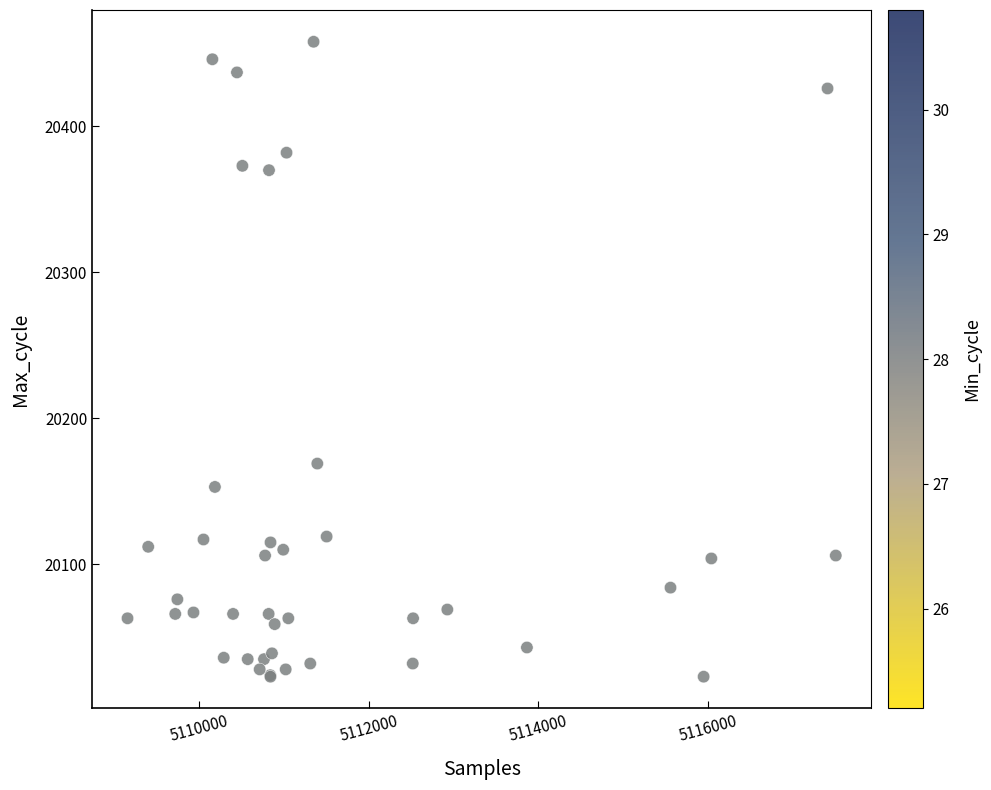

What Y value in the scatter plot is closest to 20240?

20169